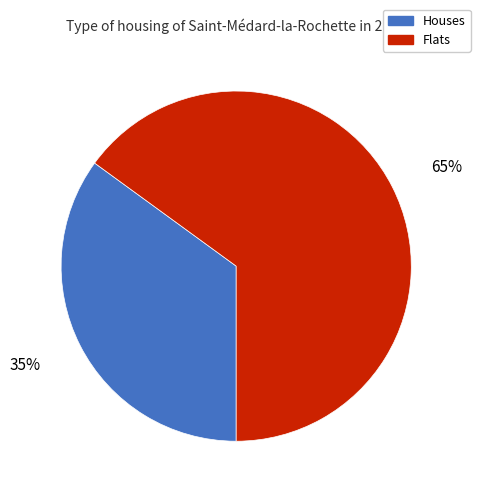

To the nearest percent, what is the difference between the largest and smallest slice percentages?

30%